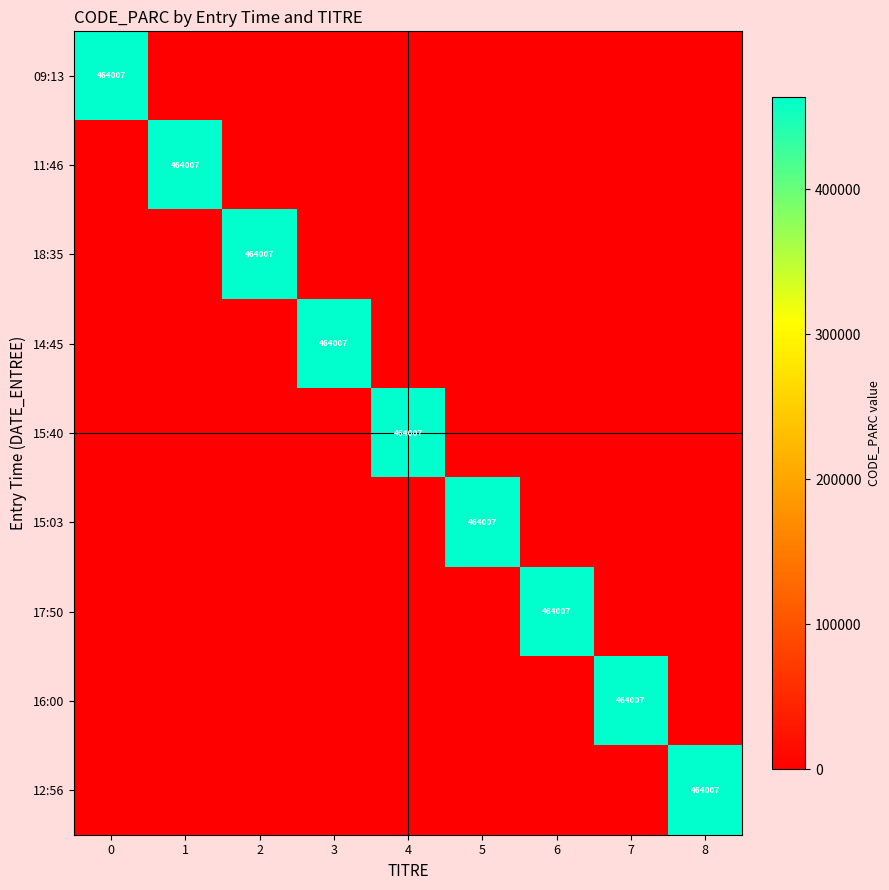

The value of 09:13 at 0 is 464007. True or false?

True